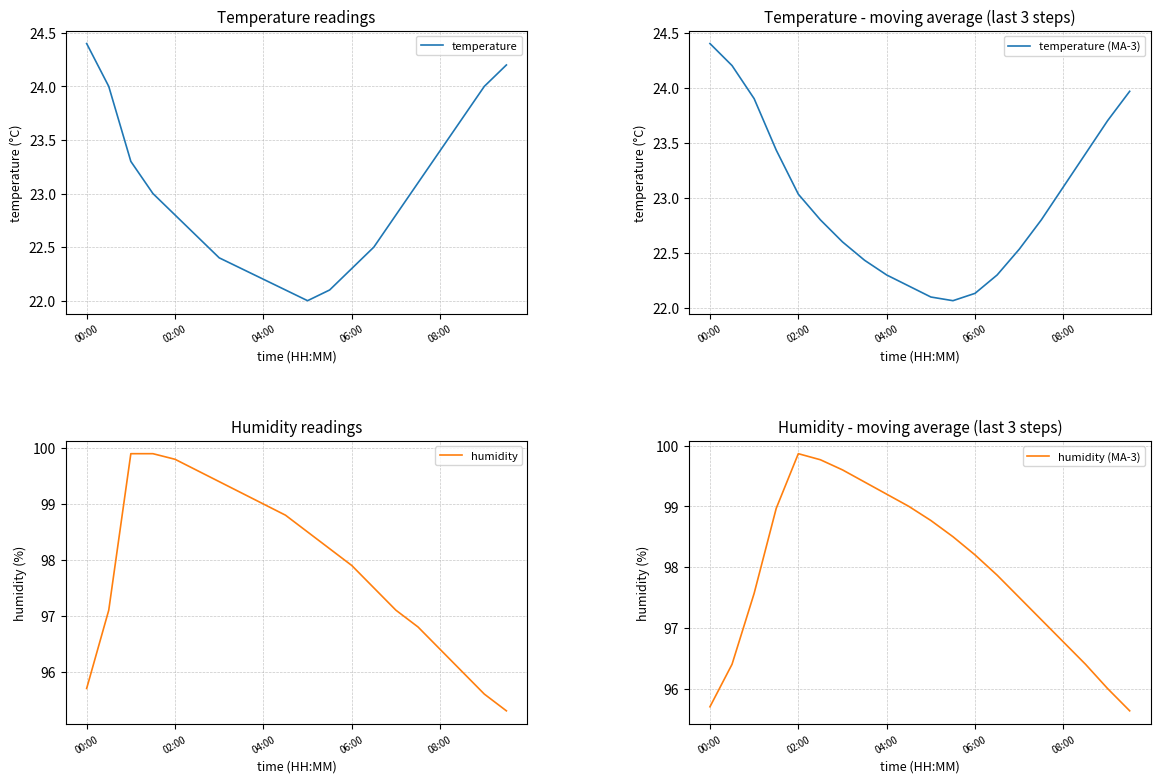

What is the minimum value for temperature?

22.0